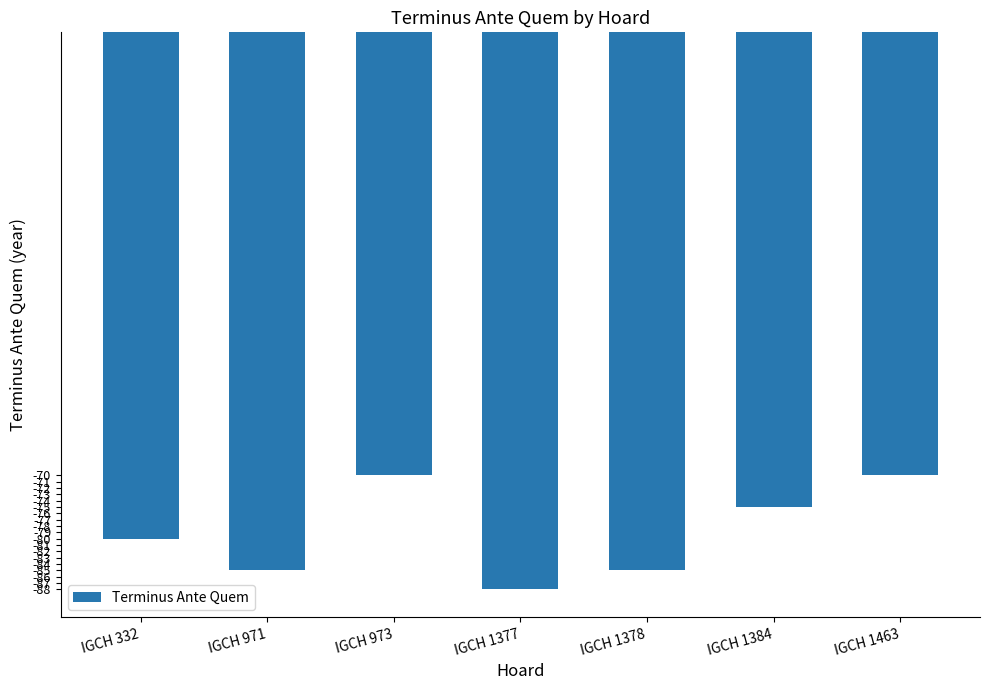

Reading right to left, what are all the values shown in this chart?

IGCH 1463=-70	IGCH 1384=-75	IGCH 1378=-85	IGCH 1377=-88	IGCH 973=-70	IGCH 971=-85	IGCH 332=-80